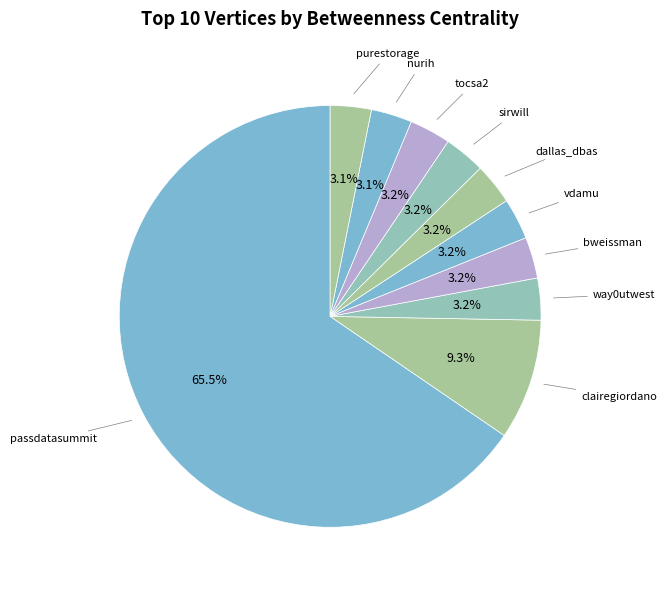

Combined, do nurih and passdatasummit account for over 50%?

Yes